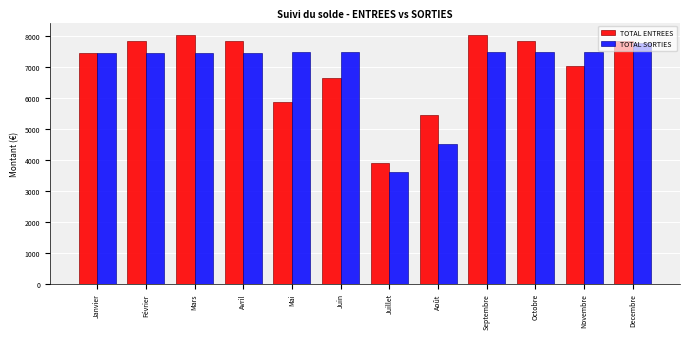

At Octobre, list the series in order from smallest to largest.

TOTAL SORTIES, TOTAL ENTREES